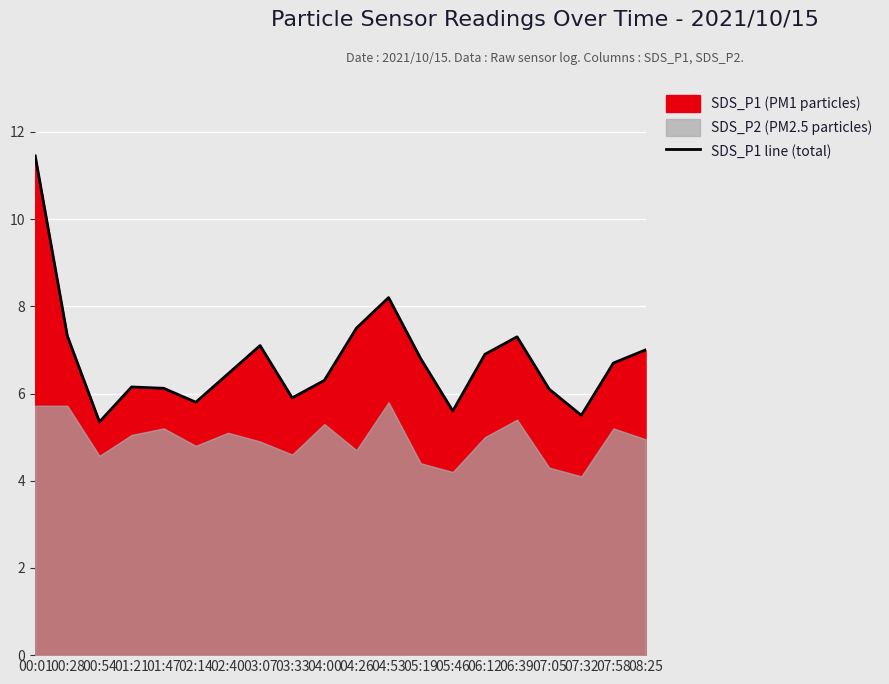

What is the sum of all values?

135.5